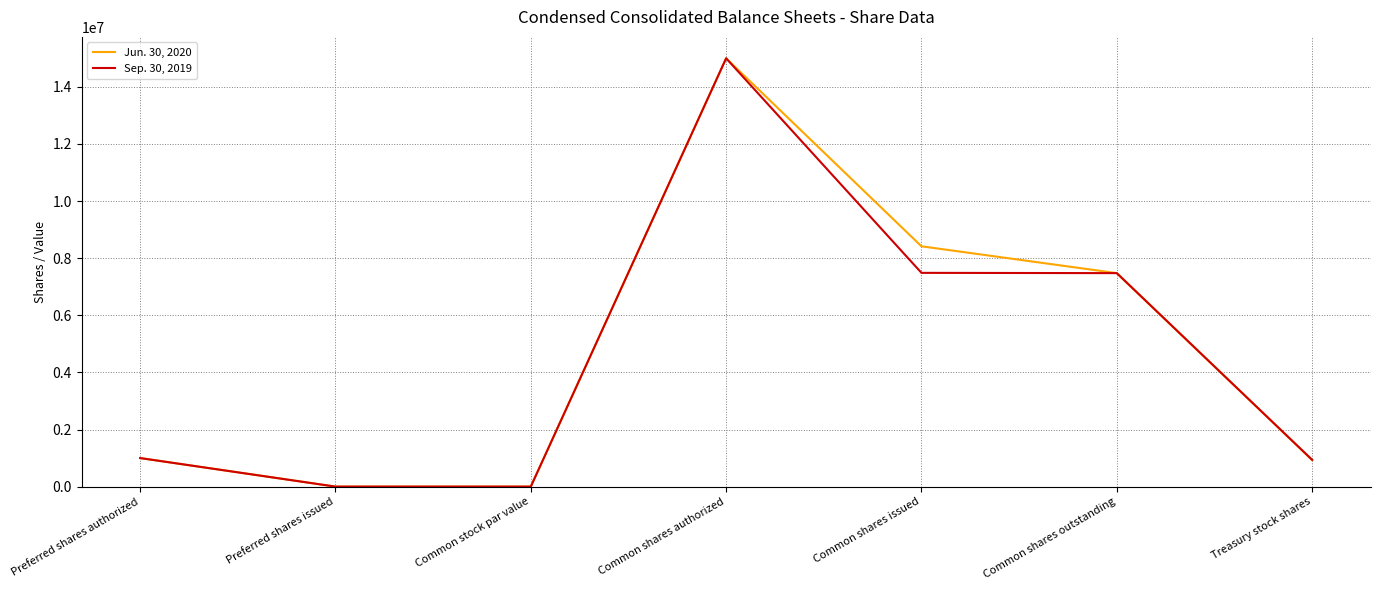

How many series are shown in this chart?

2